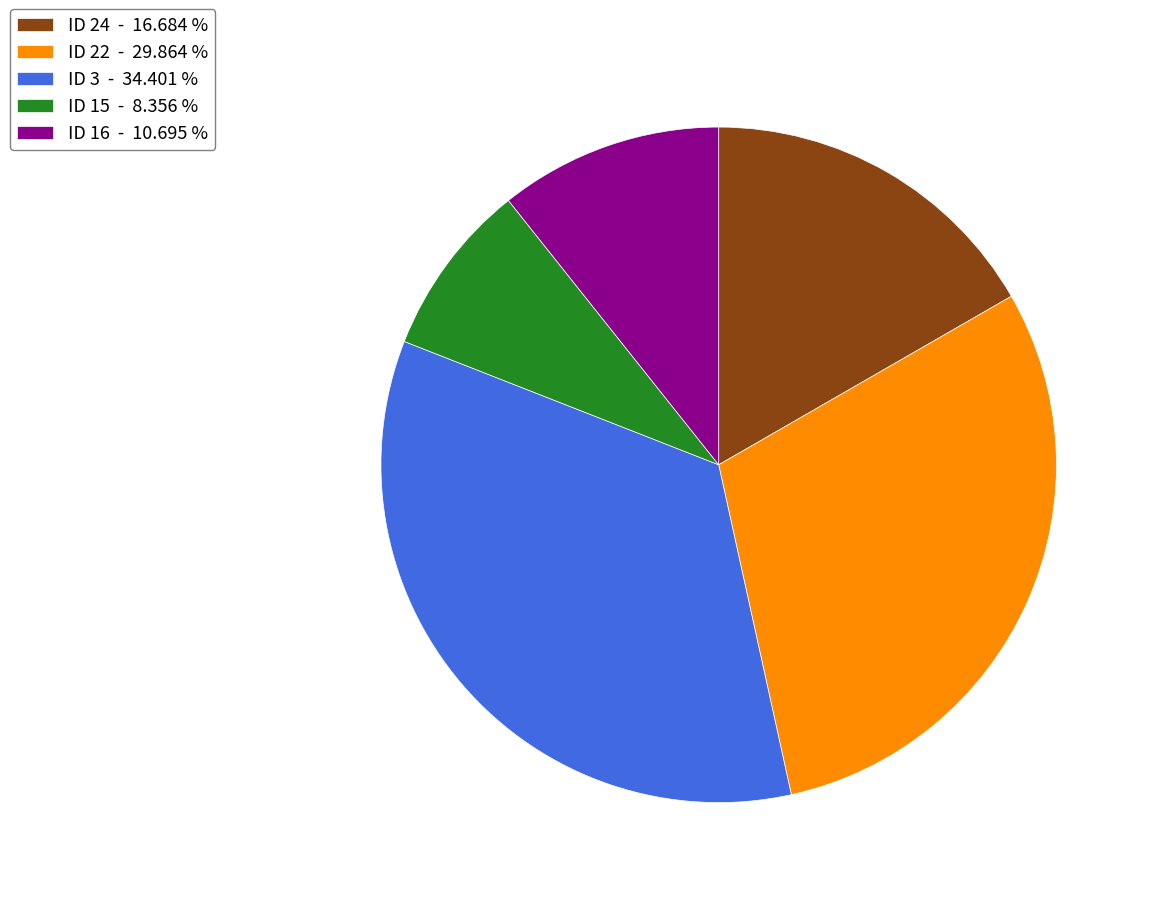

Which has a higher value, ID 15 - 8.356 % or ID 16 - 10.695 %?

ID 16 - 10.695 %